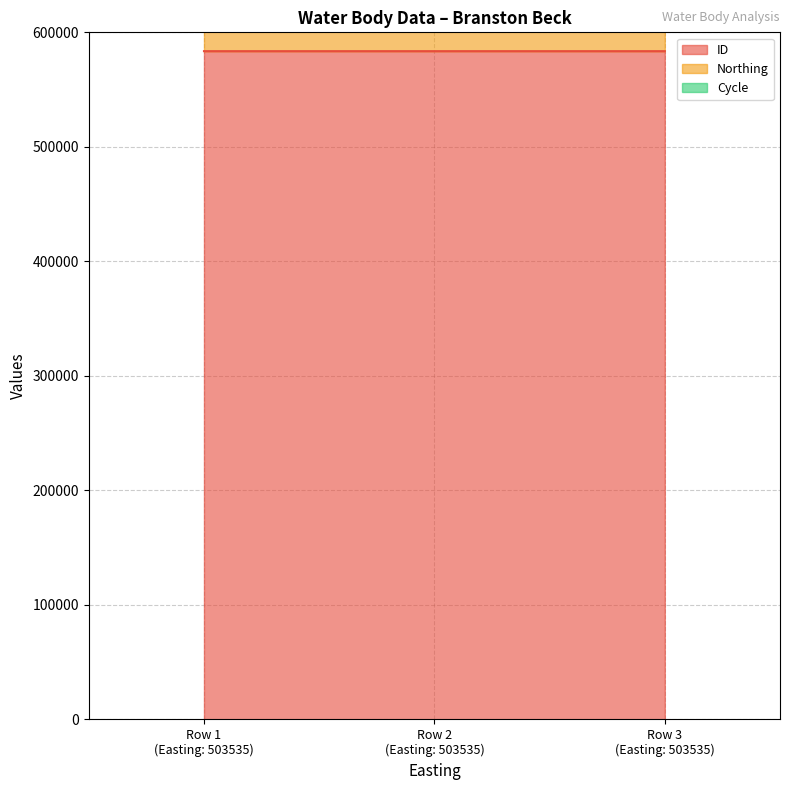

The value of ID at 503535 is 165149. True or false?

False